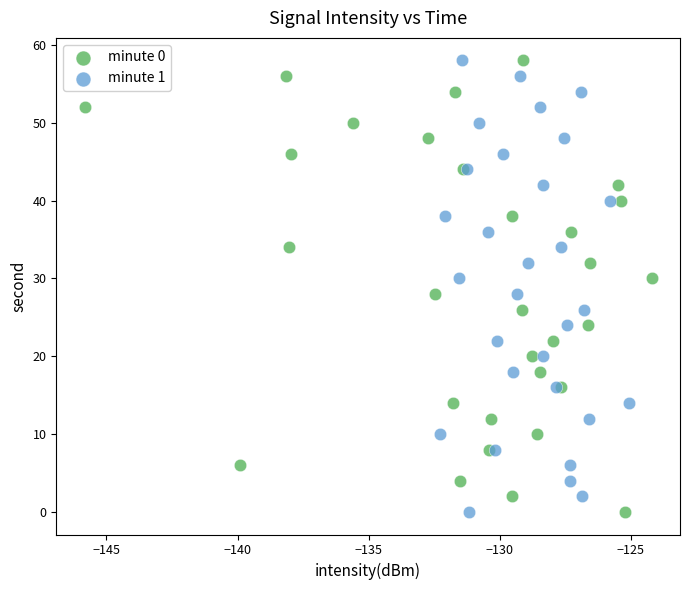

What are all the series names shown in the legend?

minute 0, minute 1